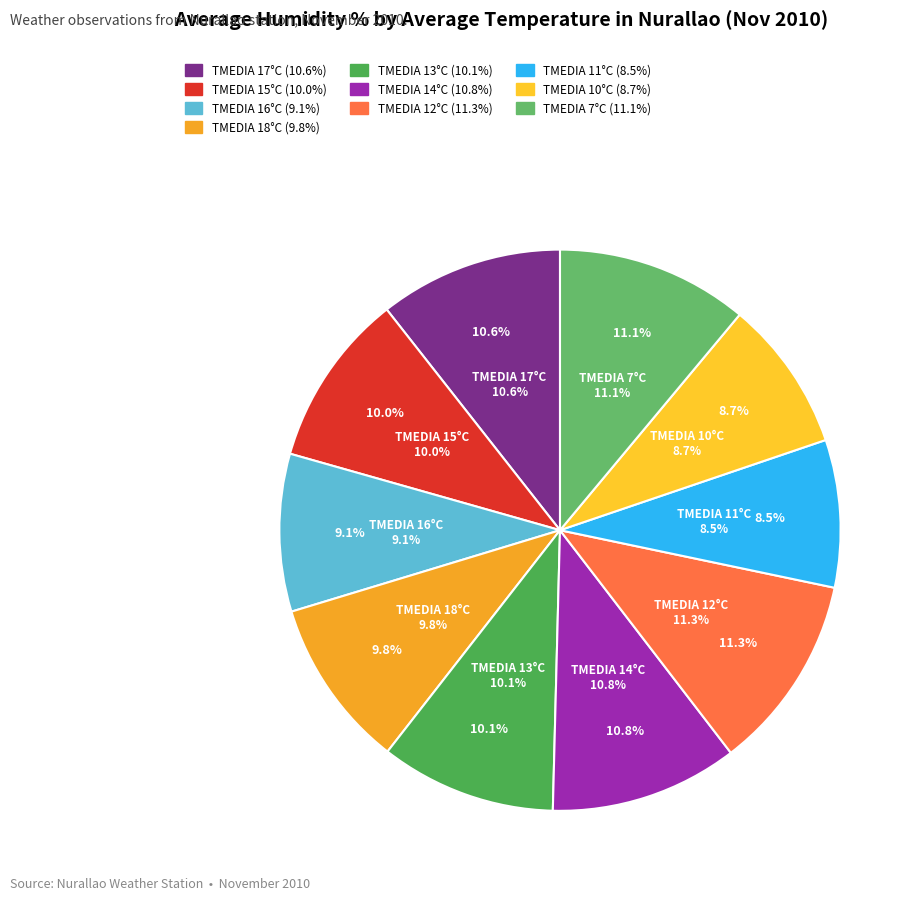

How much of the chart is everything except TMEDIA 15°C?

90.0%